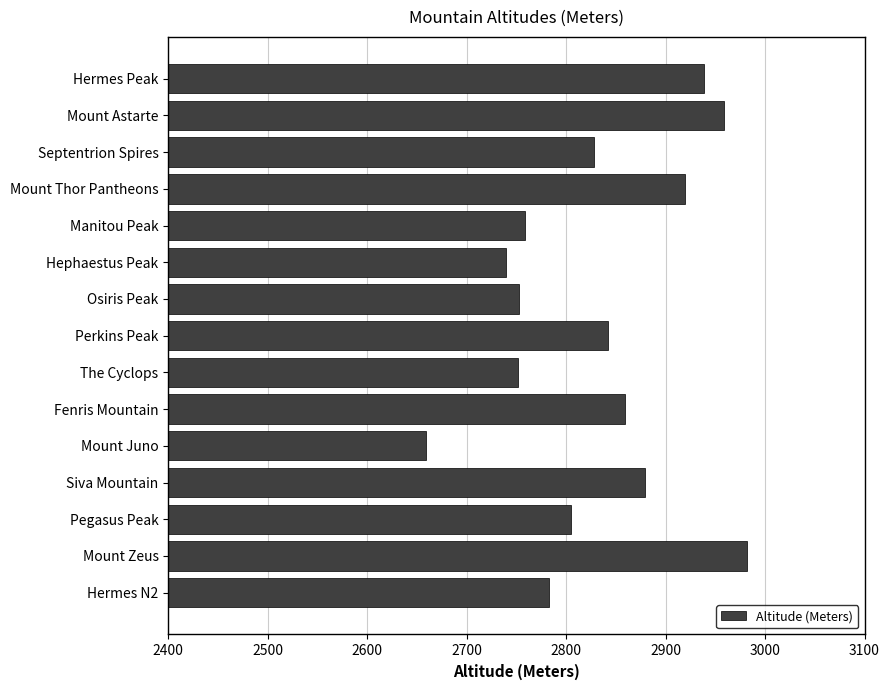

Which category has the lowest value across all series?

Mount Juno